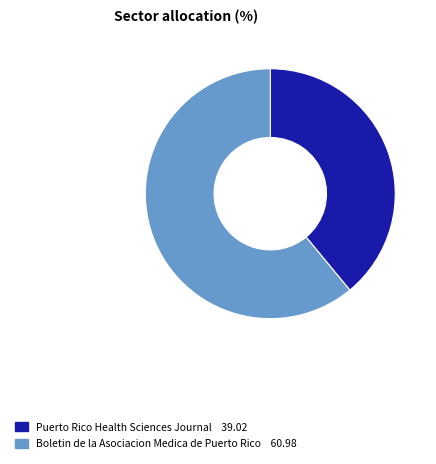

What is the ratio of the value at Puerto Rico Health Sciences Journal to the value at Boletin de la Asociacion Medica de Puerto Rico?

0.6